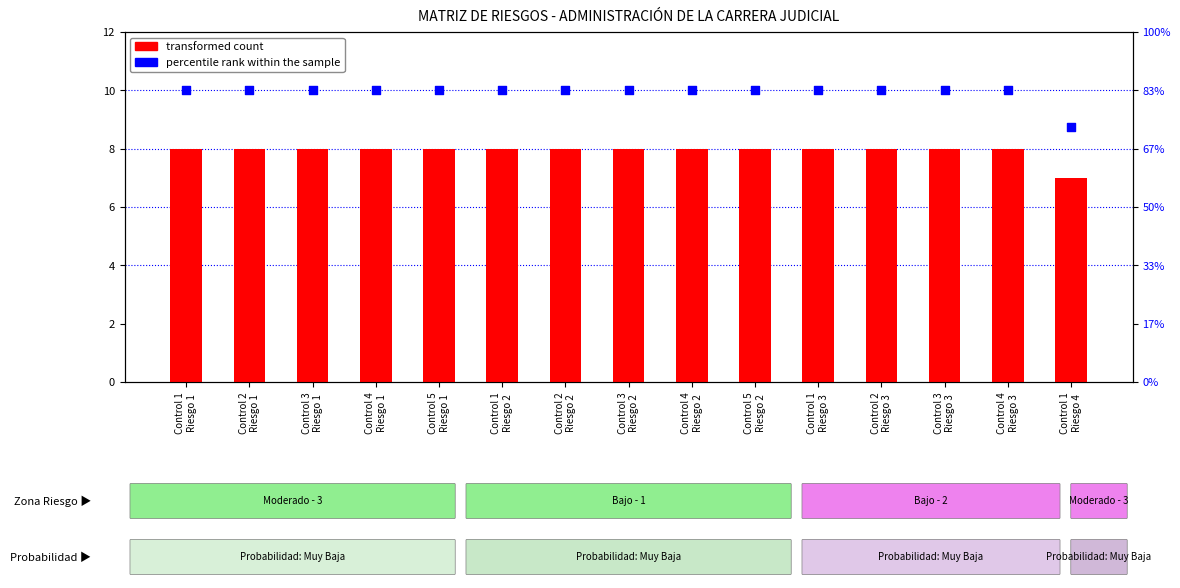

Which series has the largest Y range (max minus min)?

percentile rank within the sample